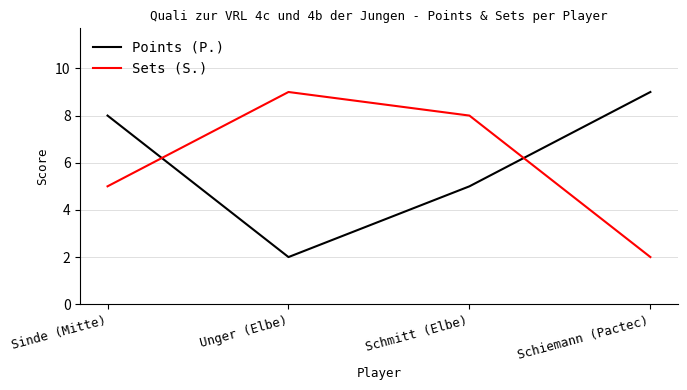

How many series are shown in this chart?

2